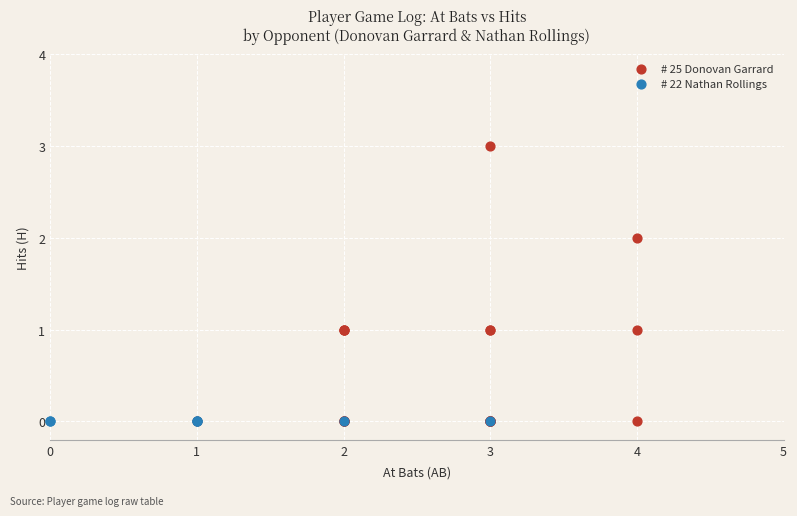

Which series reaches the maximum Y coordinate?

# 25 Donovan Garrard